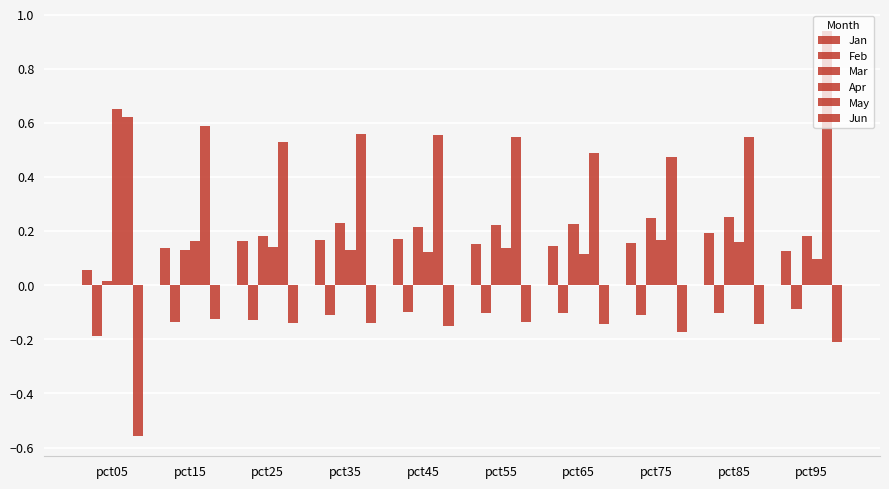

How many bars are there in each group?

6